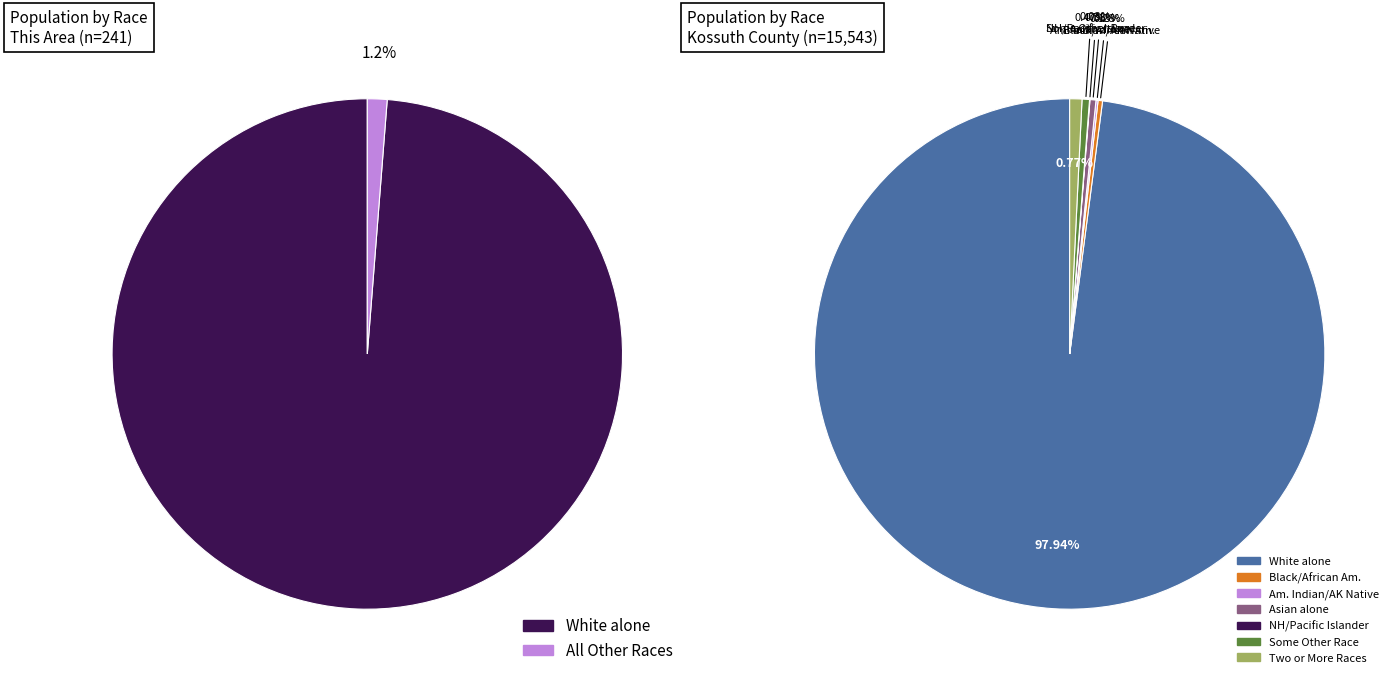

Which has a higher value, Some Other Race alone or White alone?

White alone